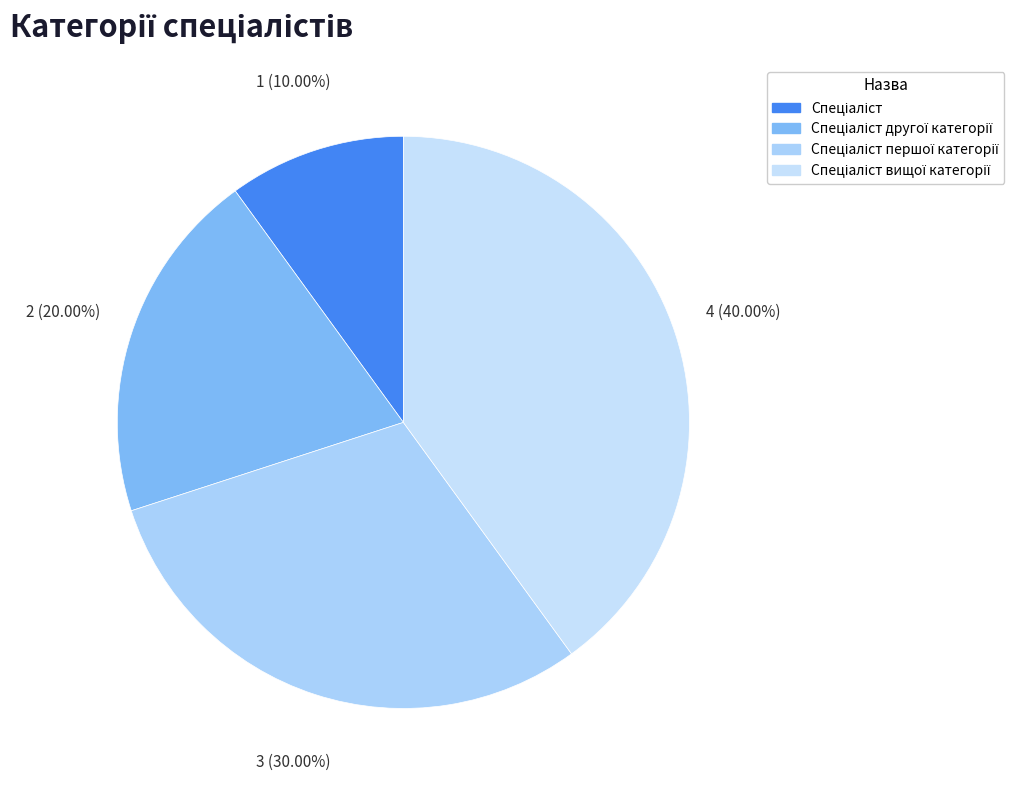

How many segments does this pie chart have?

4